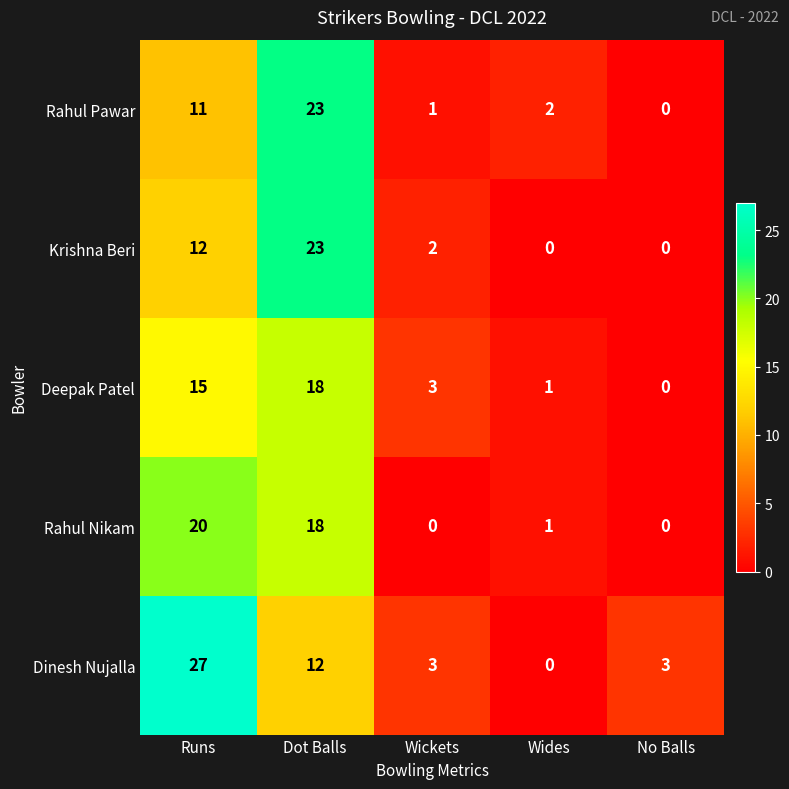

Count the number of categories in the chart.

5